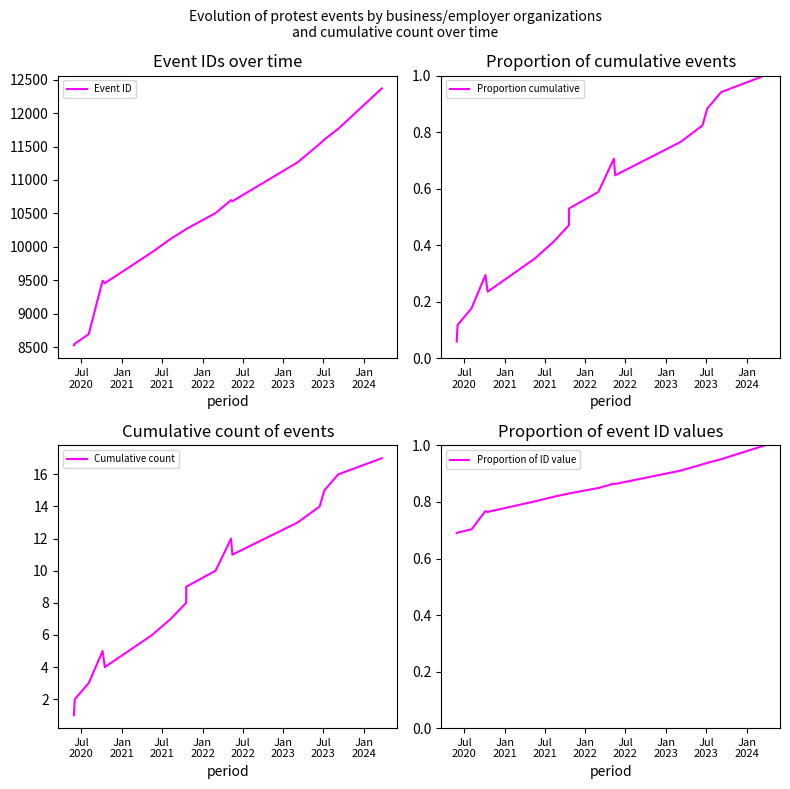

Reading left to right, transcribe all the data shown in this chart.

Event ID: 8530.0	8555.0	8697.0	9496.0	9459.0	9922.0	10121.0	10266.0	10267.0	10506.0	10699.0	10682.0	11264.0	11539.0	11604.0	11764.0	12368.0
Proportion cumulative: 0.1	0.1	0.2	0.3	0.2	0.4	0.4	0.5	0.5	0.6	0.7	0.6	0.8	0.8	0.9	0.9	1.0
Cumulative count: 1.0	2.0	3.0	5.0	4.0	6.0	7.0	8.0	9.0	10.0	12.0	11.0	13.0	14.0	15.0	16.0	17.0
Proportion of ID value: 0.7	0.7	0.7	0.8	0.8	0.8	0.8	0.8	0.8	0.8	0.9	0.9	0.9	0.9	0.9	1.0	1.0